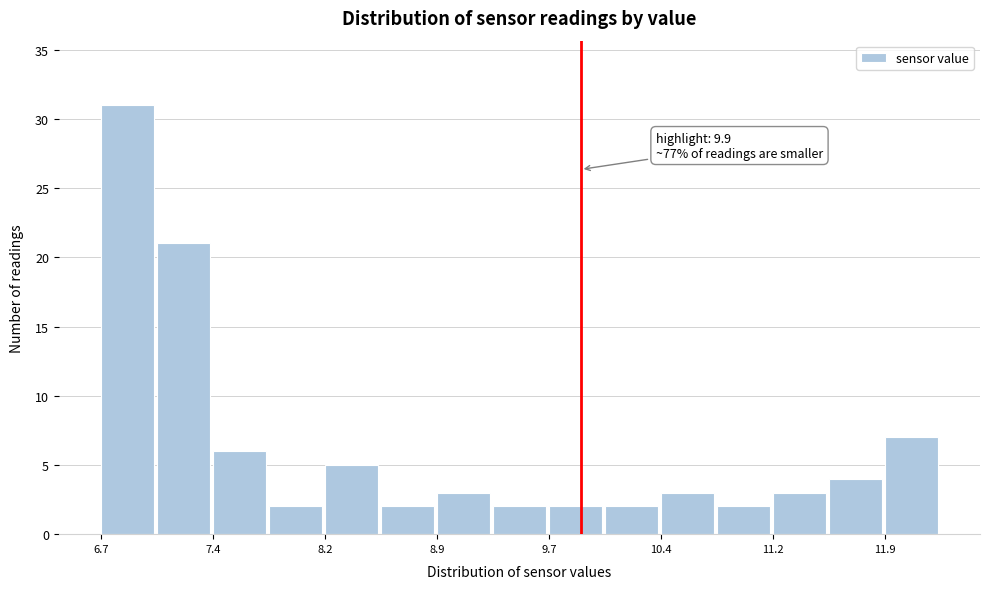

Read against the x-axis, roughly where is the centre of the tallest bar?

6.9